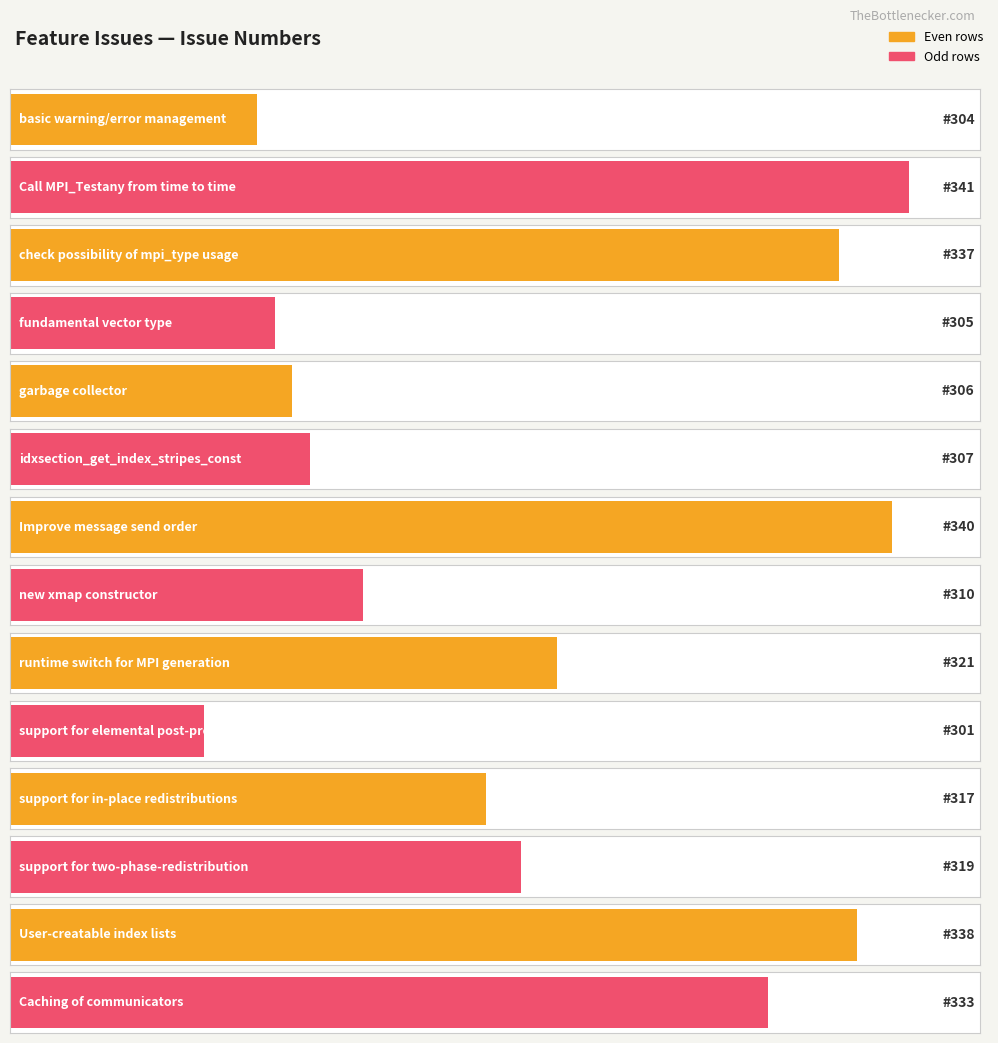

What is the smallest value displayed?

301